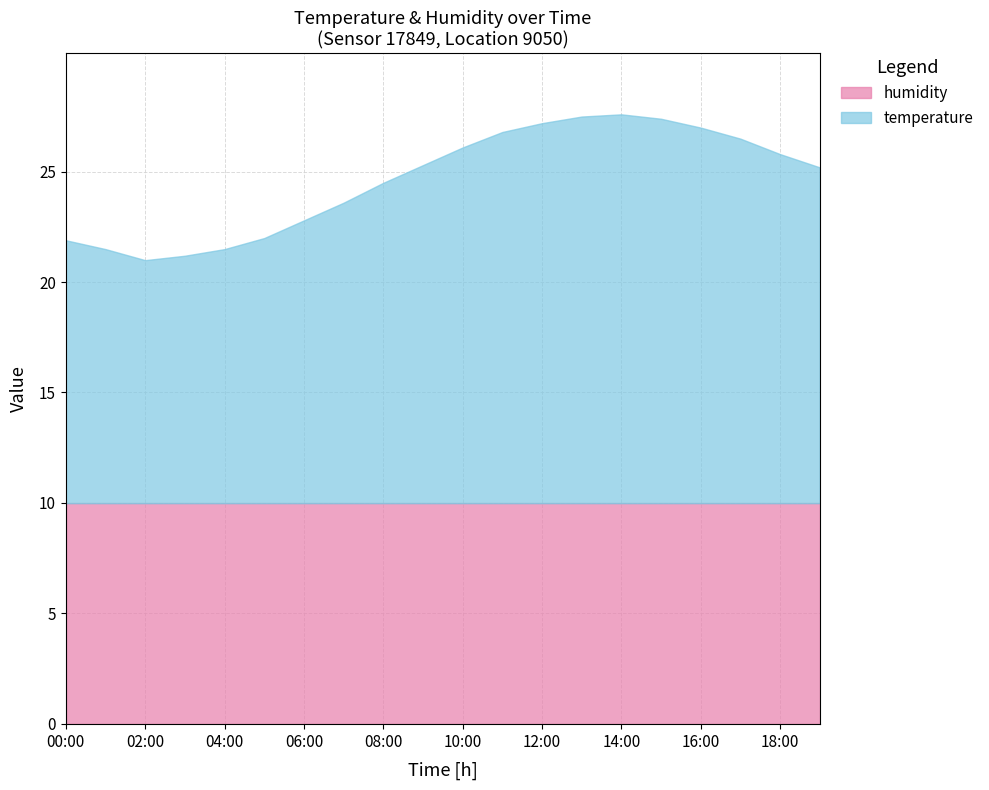

What is the average value of the humidity series?

10.0